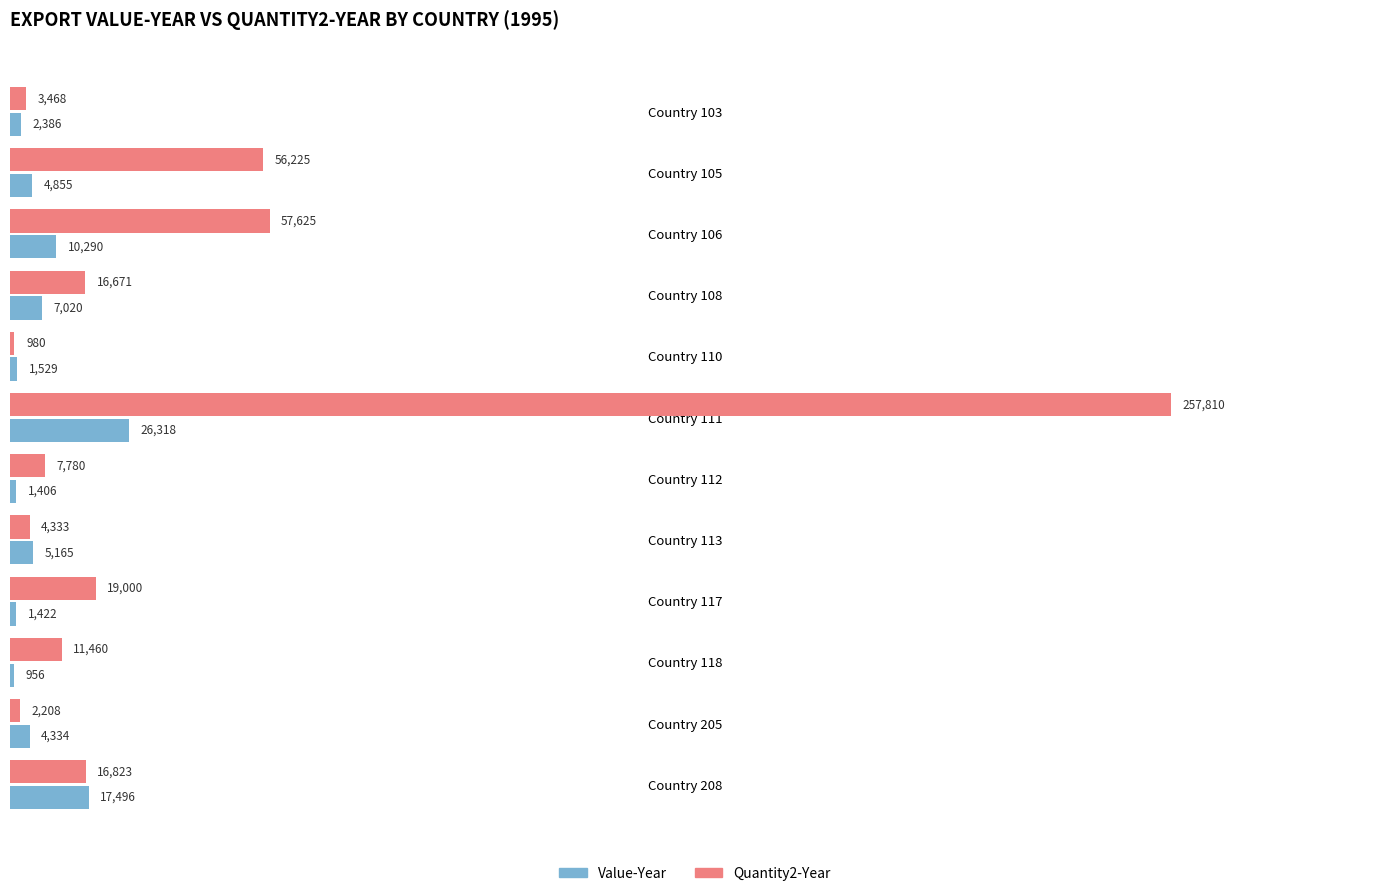

At how many categories does at least one series exceed 44588?

3